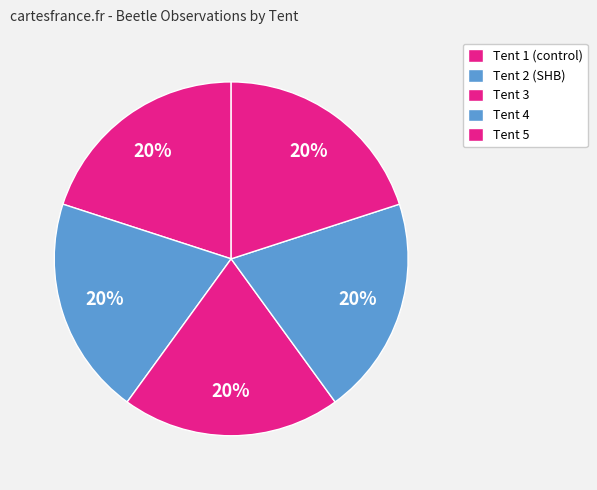

Do Tent 3 and Tent 1 (control) together represent more than half of the pie?

No